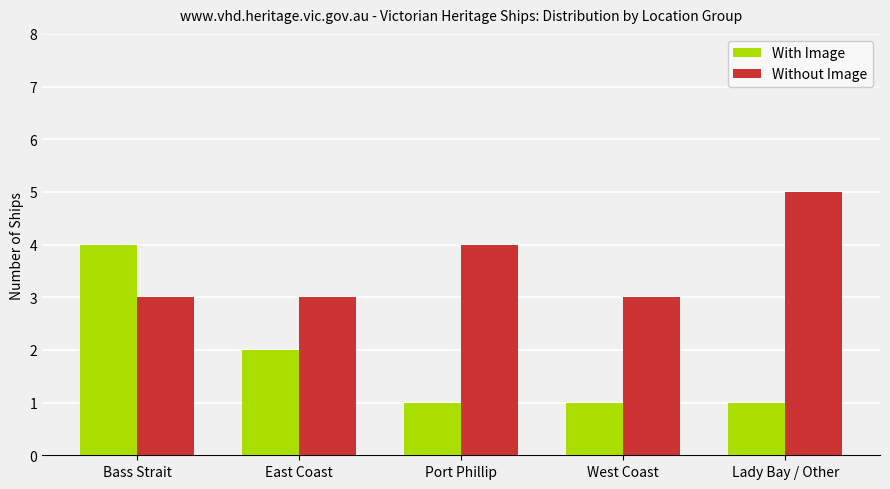

What is the difference between the maximum and second lowest values in the With Image series?

3